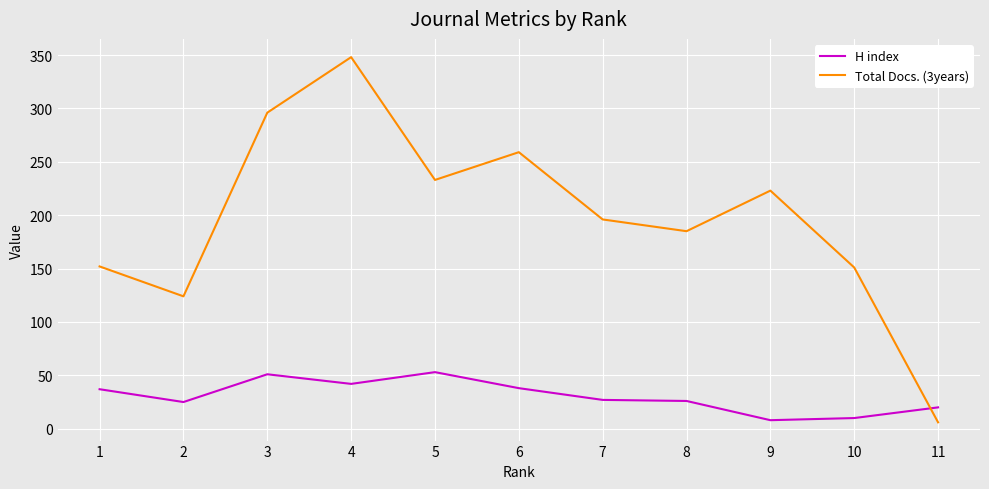

What is the sum of all H index values?

337